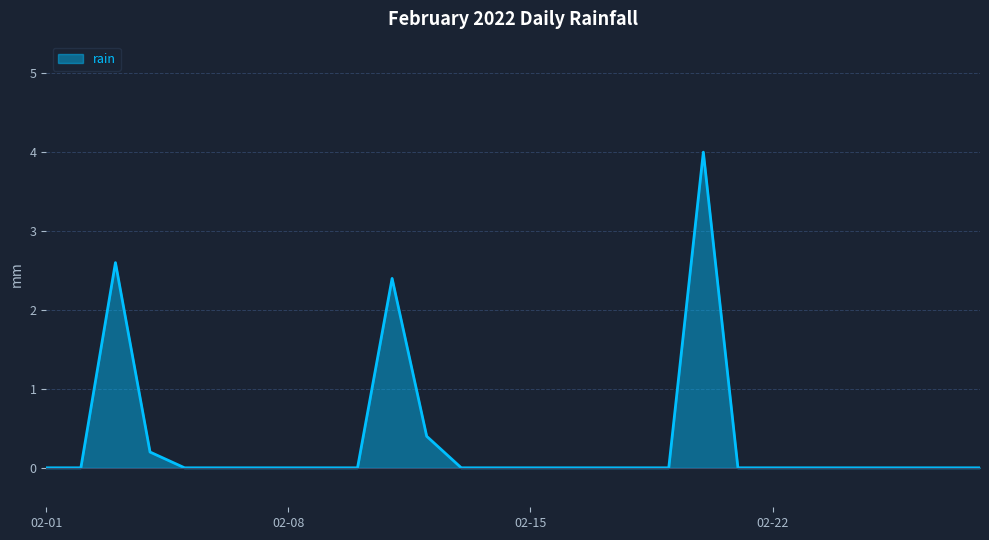

What is the maximum value shown in the chart?

4.0